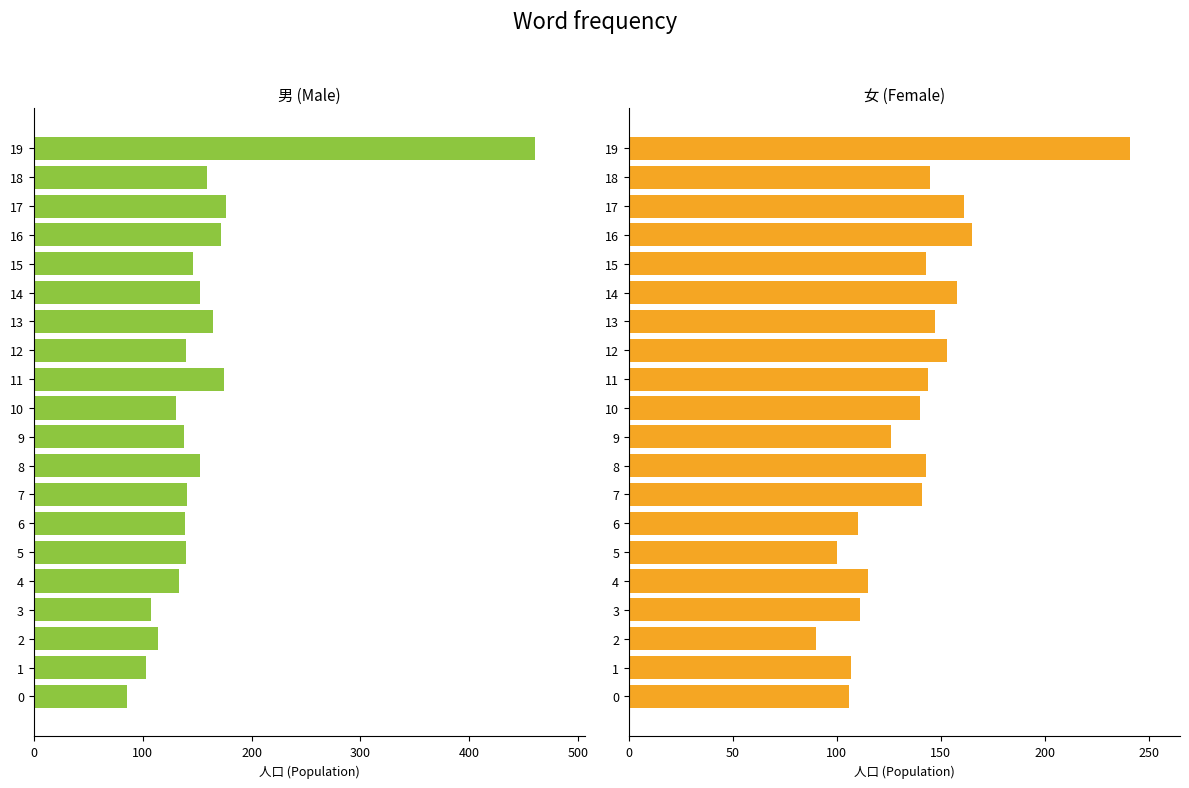

How many values in the 男 series are below 141?

10